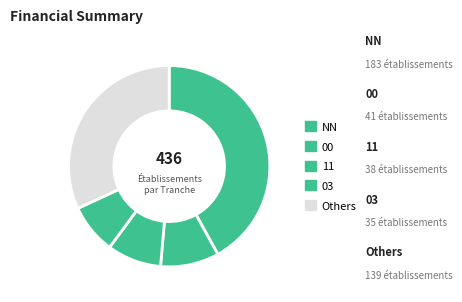

To the nearest percent, what portion does NN represent?

42%